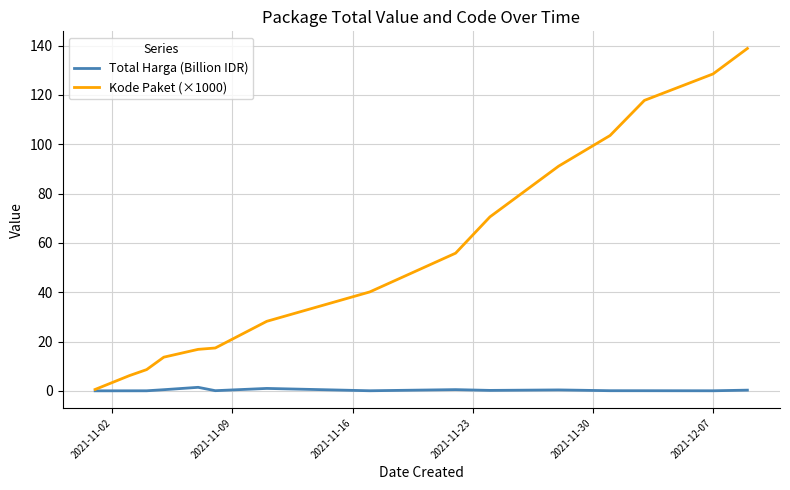

Which series has the widest spread of values?

Kode Paket (×1000)